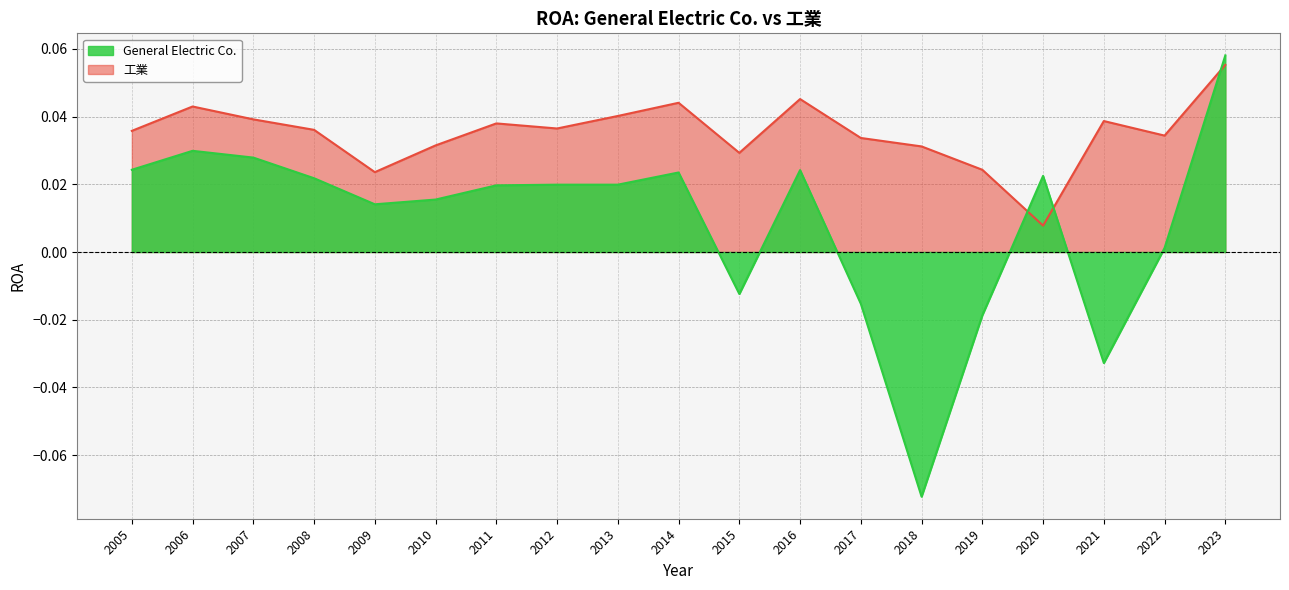

What are all the series names shown in the legend?

General Electric Co., 工業